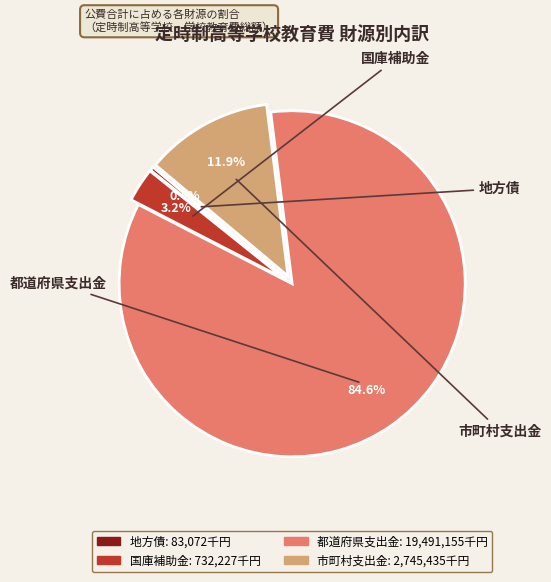

Count the number of slices in the pie.

4